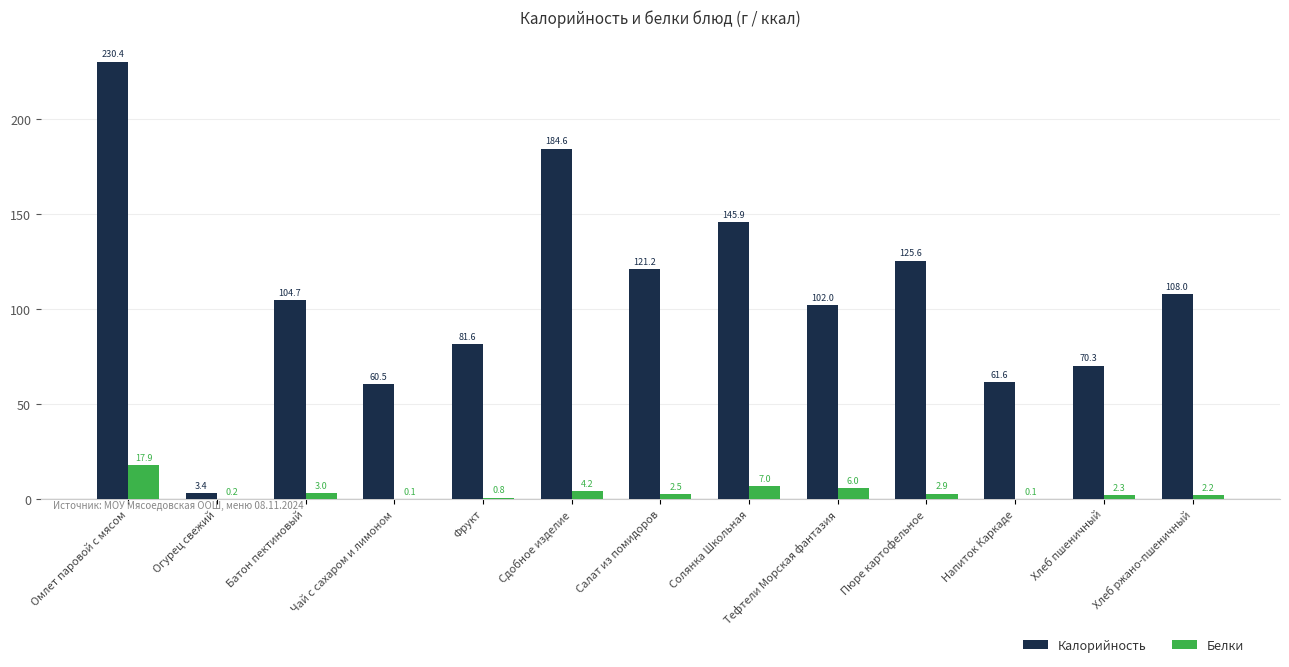

Reading right to left, list all the values displayed in this chart.

Калорийность: 108.0	70.3	61.6	125.6	102.0	145.9	121.2	184.6	81.6	60.5	104.7	3.4	230.4
Белки: 2.2	2.3	0.1	2.9	6.0	7.0	2.5	4.2	0.8	0.1	3.0	0.2	17.9